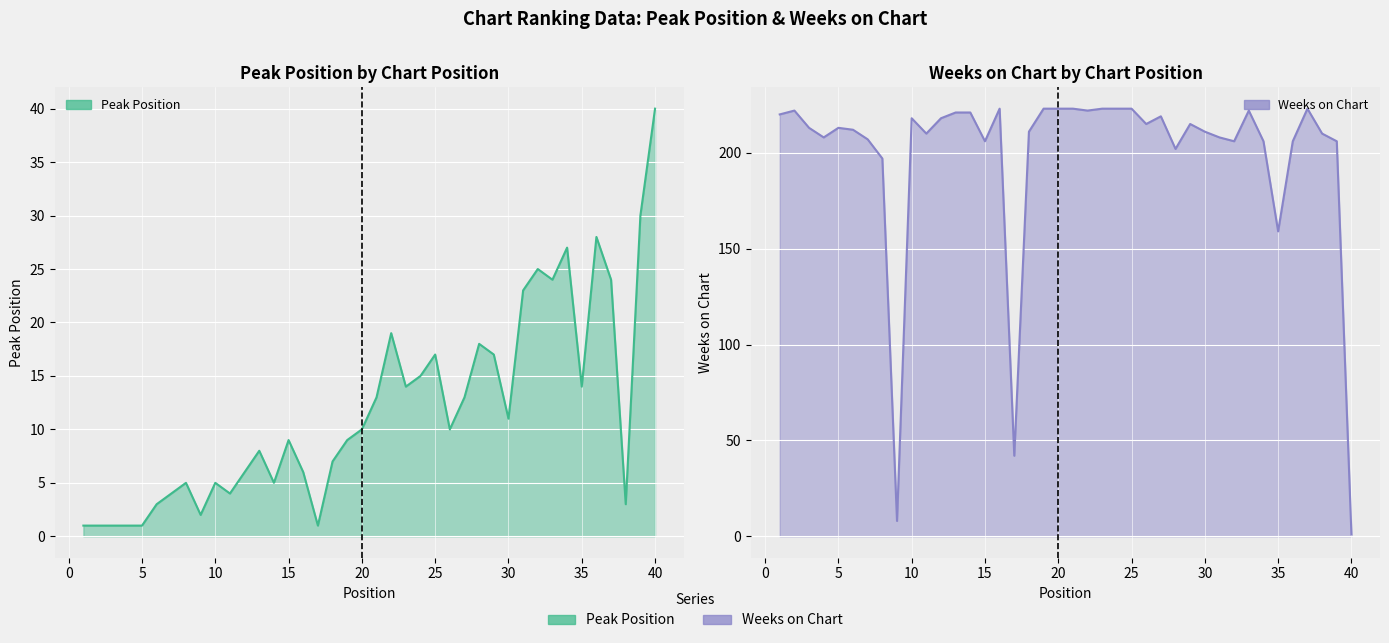

Which series ends up on top after the final intersection of Weeks on Chart and Peak Position?

Peak Position